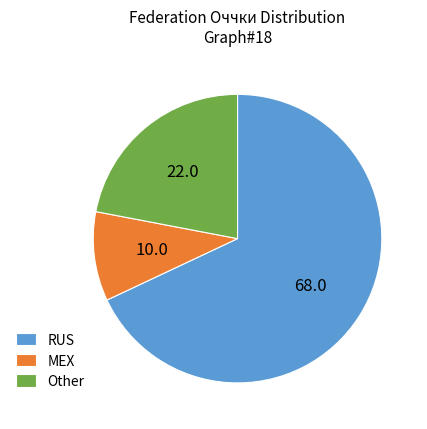

Rank the categories by value from lowest to highest.

MEX, Other, RUS